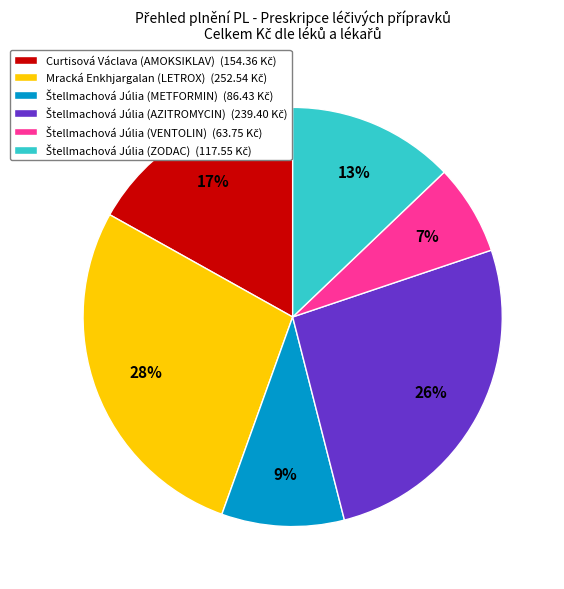

Count the number of slices in the pie.

6